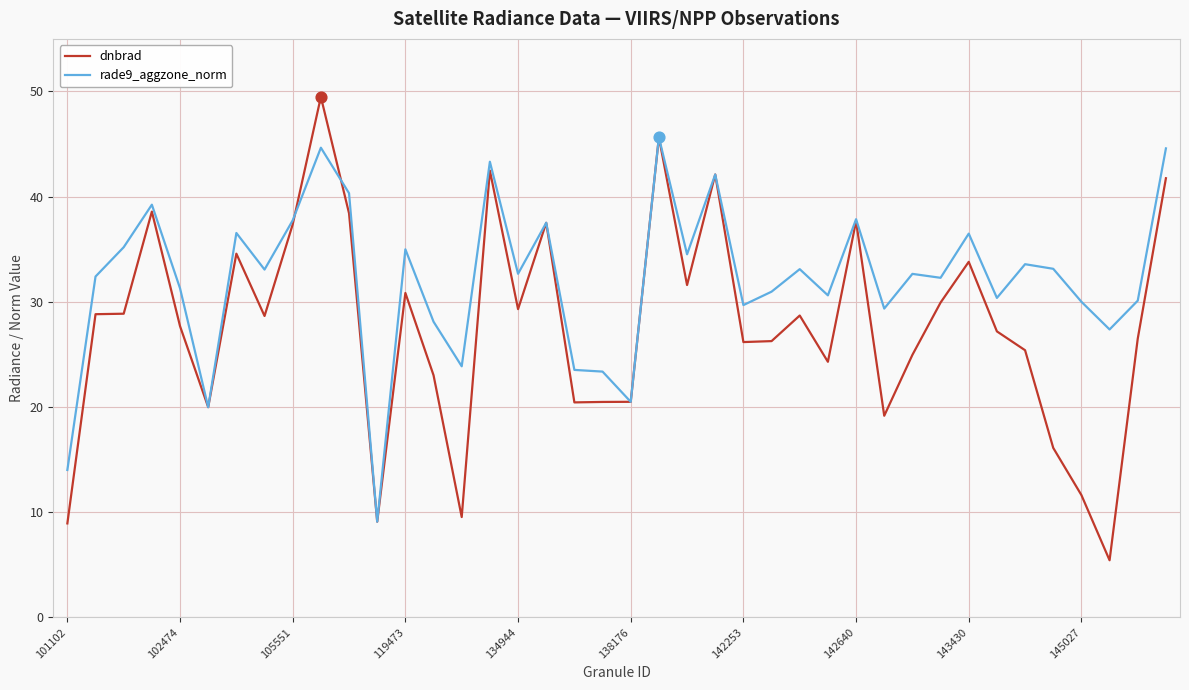

Which series has the largest total across all categories?

rade9_aggzone_norm